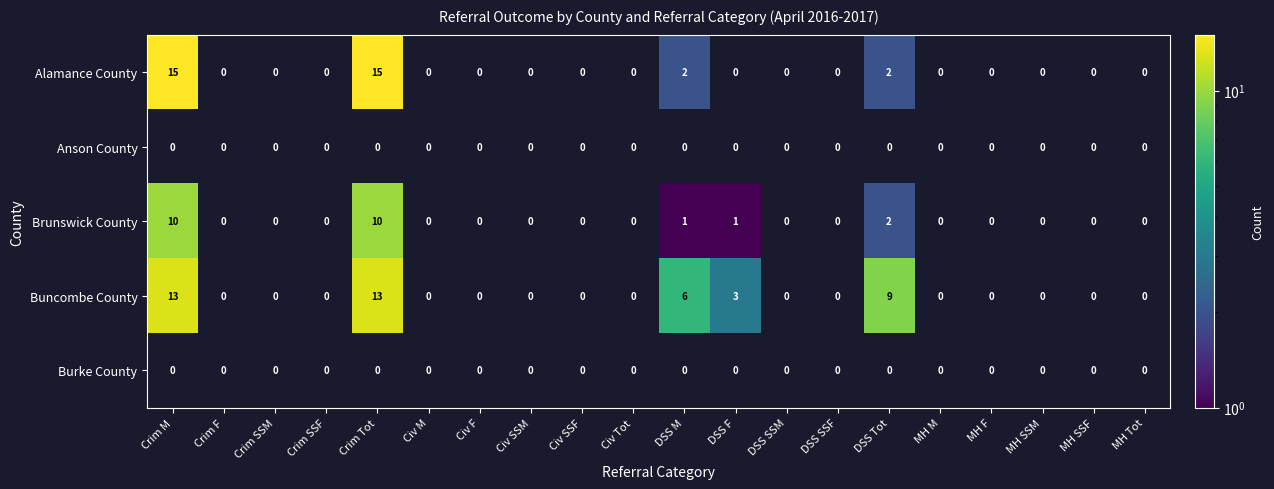

Which category has the highest value across all series?

Crim M